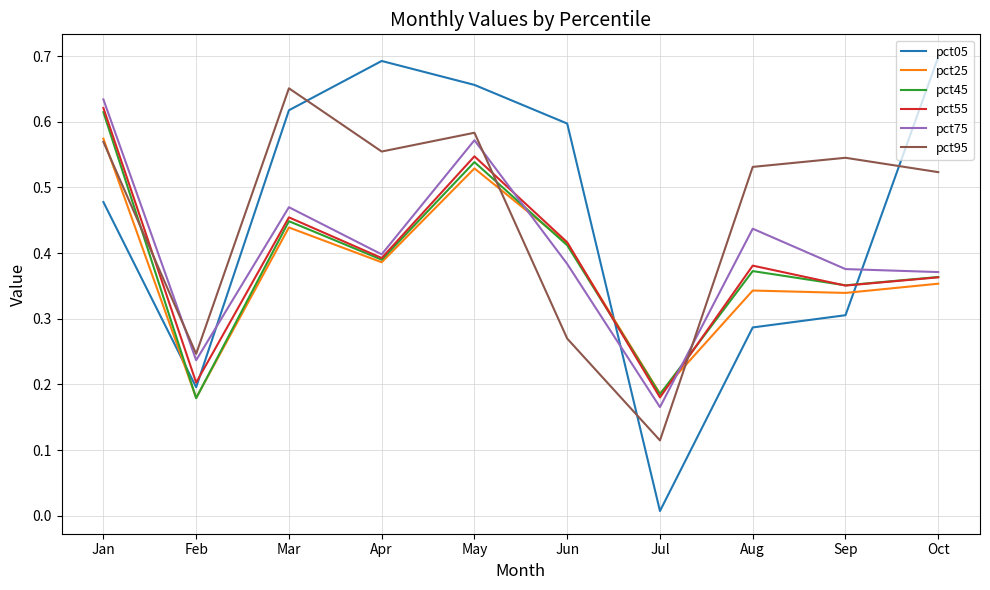

What is the sum of all pct45 values?

3.9